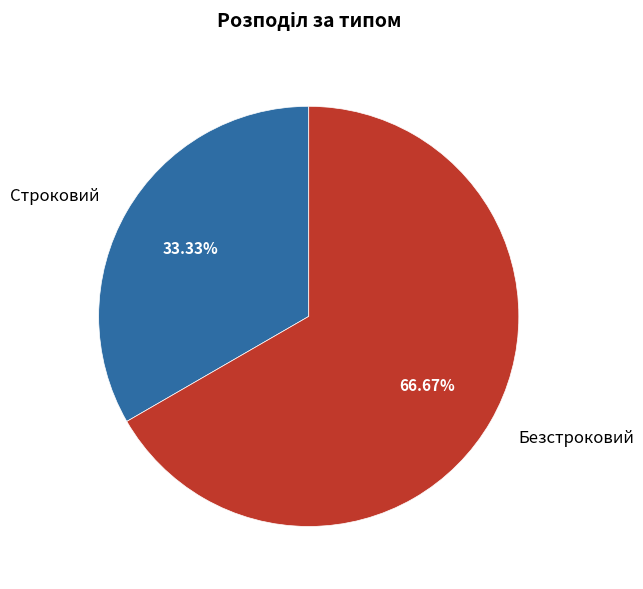

True or false: Безстроковий accounts for 67% of the total.

True